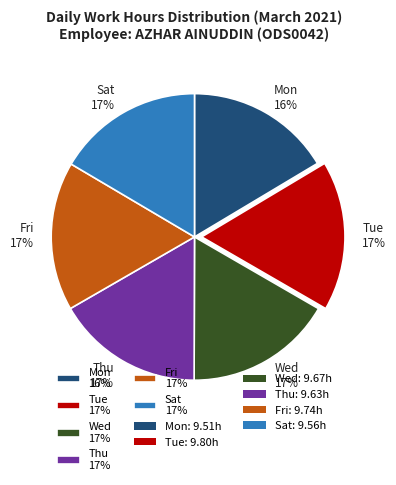

To the nearest percent, what percentage of the pie is Fri?

17%